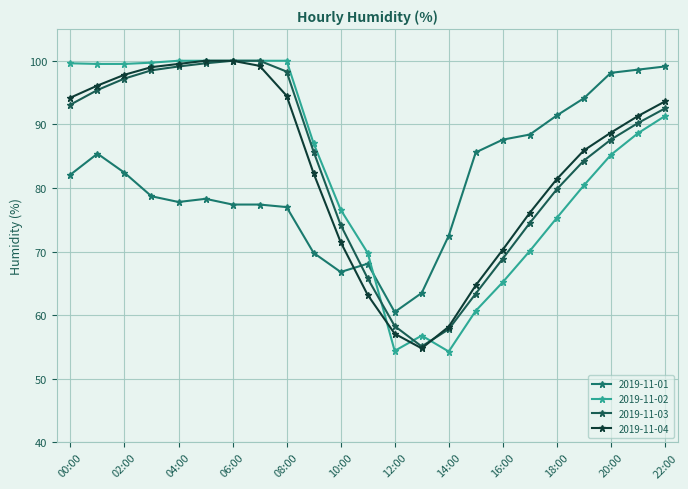

How many values in the 2019-11-02 series are below 87?

11